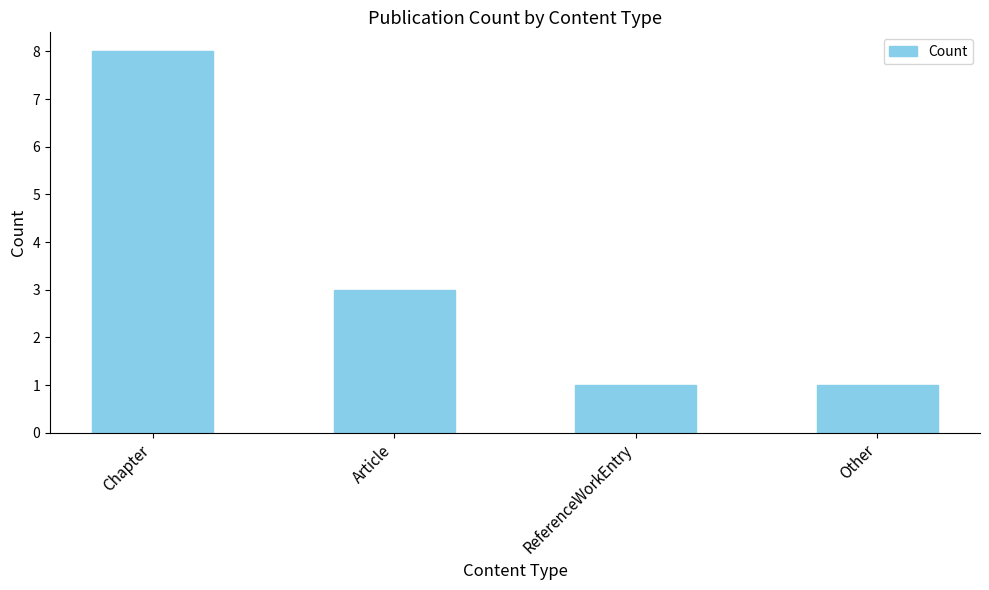

The value at Chapter is 2. True or false?

False